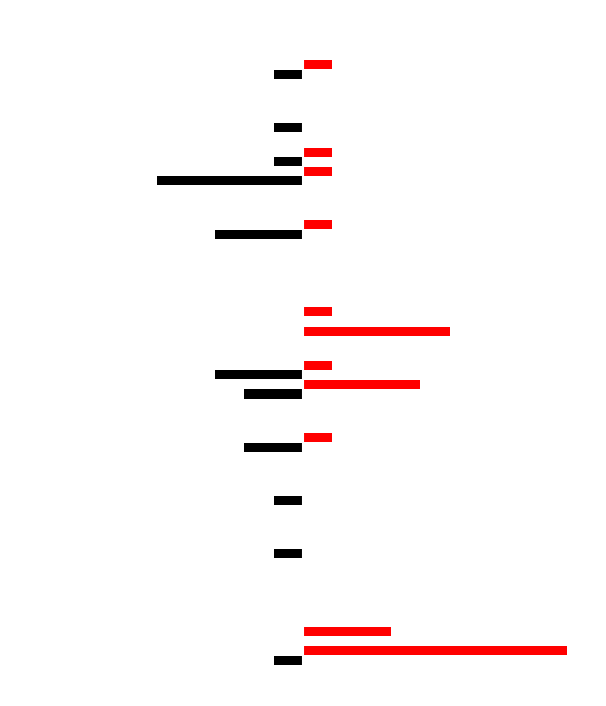

True or false: DOU has a value of -1 at 2.5.

False